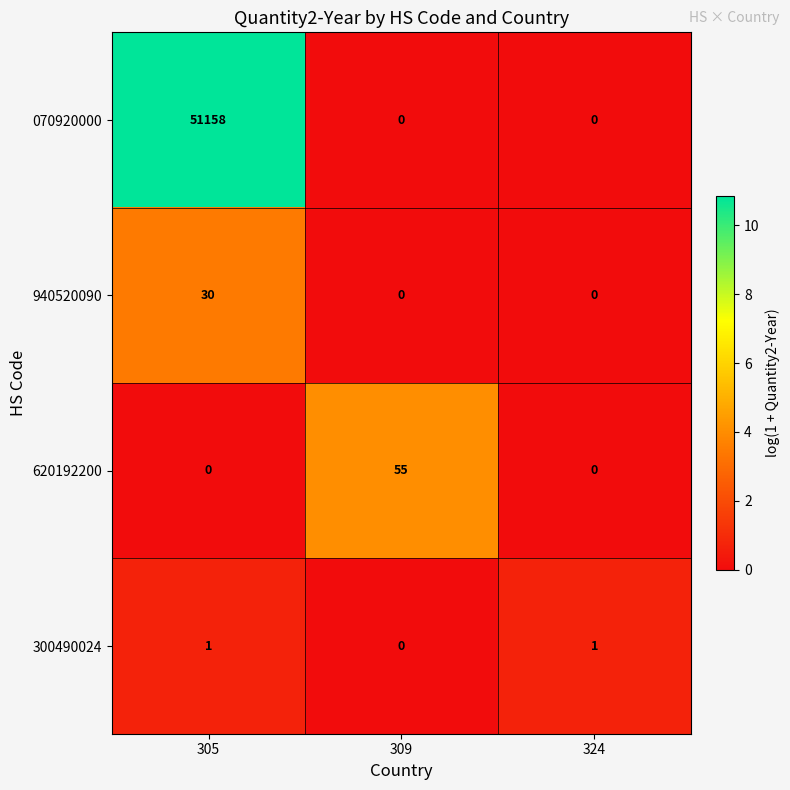

Which series has the largest total across all categories?

070920000